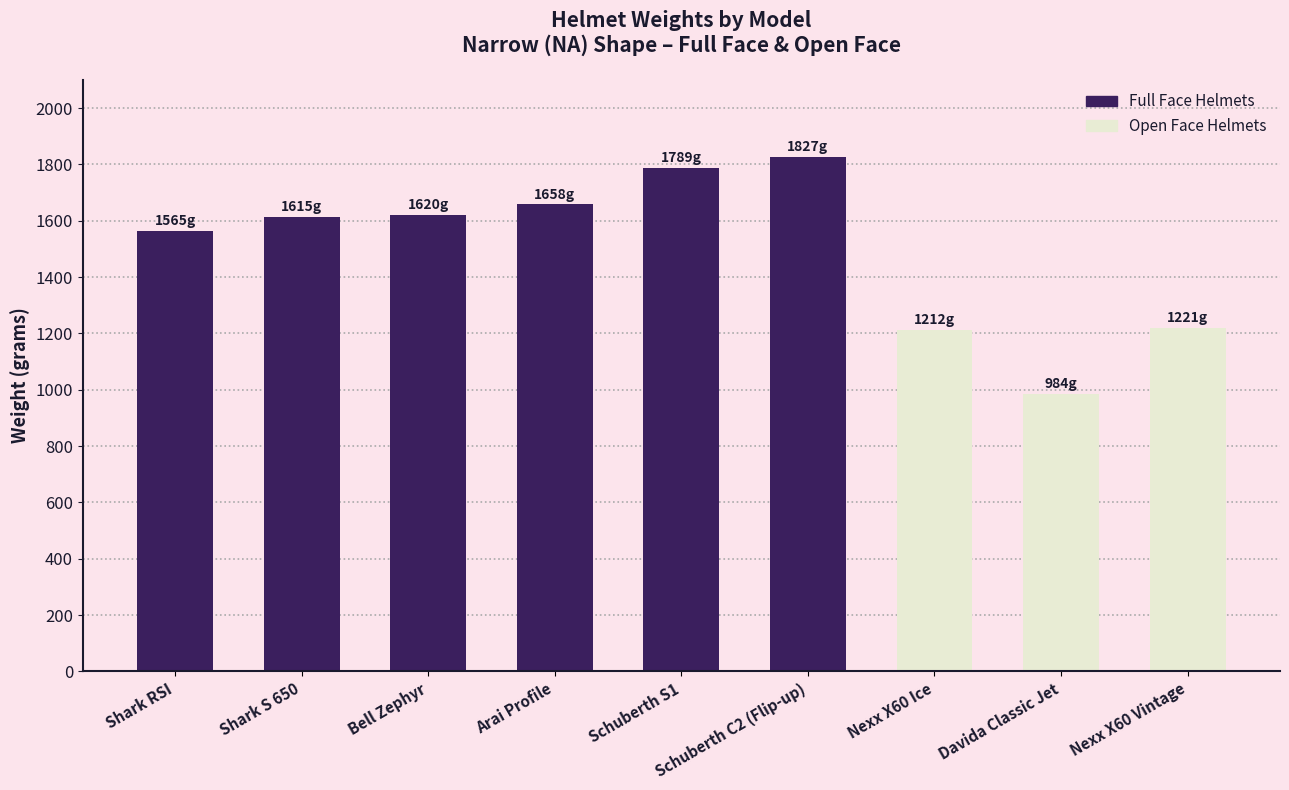

What is the greatest value displayed?

1827